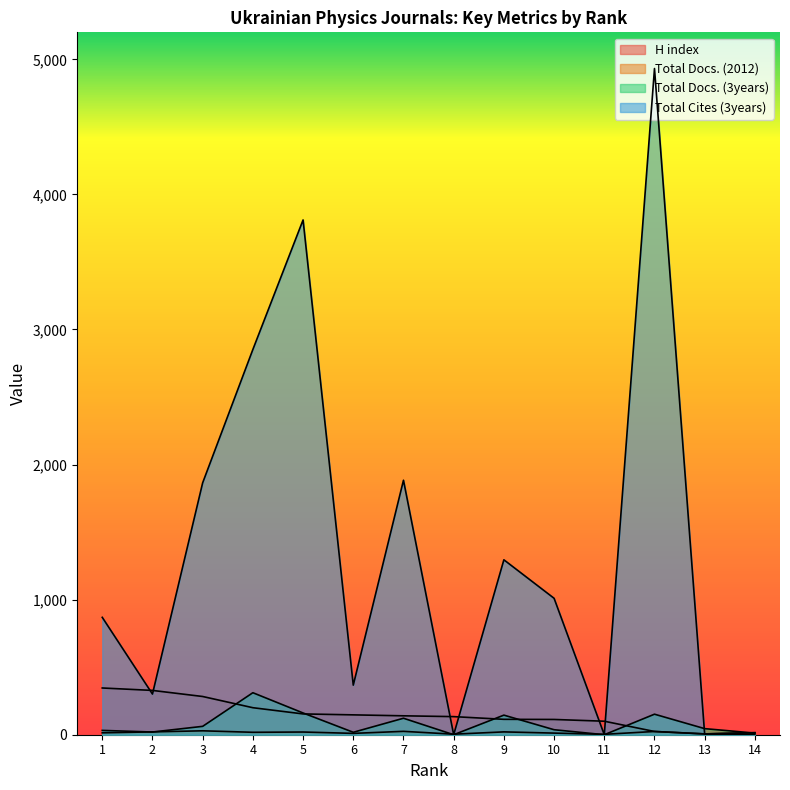

Reading left to right, extract all data points from this chart.

H index: 346	328	283	200	154	147	140	134	114	113	100	24	6	15
Total Docs. (2012): 14	21	29	18	20	10	25	4	21	12	3	24	6	15
Total Docs. (3years): 32	20	62	311	161	18	122	0	145	37	0	152	45	12
Total Cites (3years): 869	301	1865	2852	3811	367	1884	0	1295	1010	0	4932	0	4